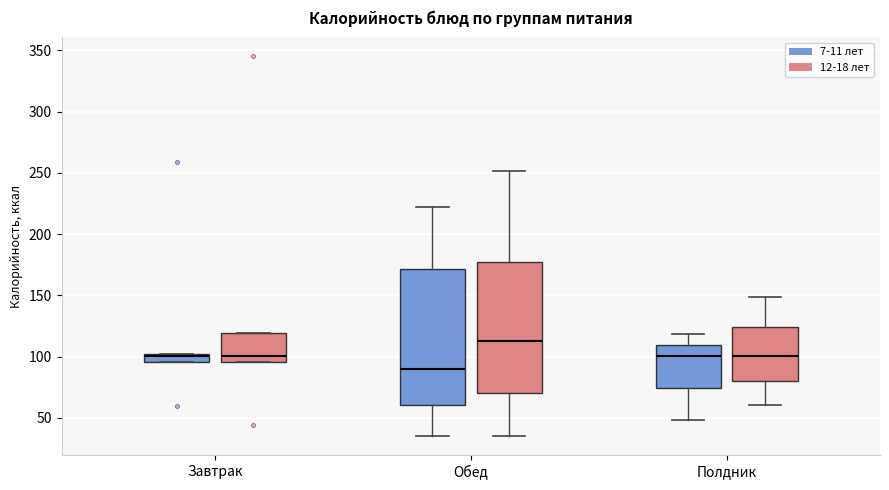

Which box has the highest median line?

Обед (12-18 лет)